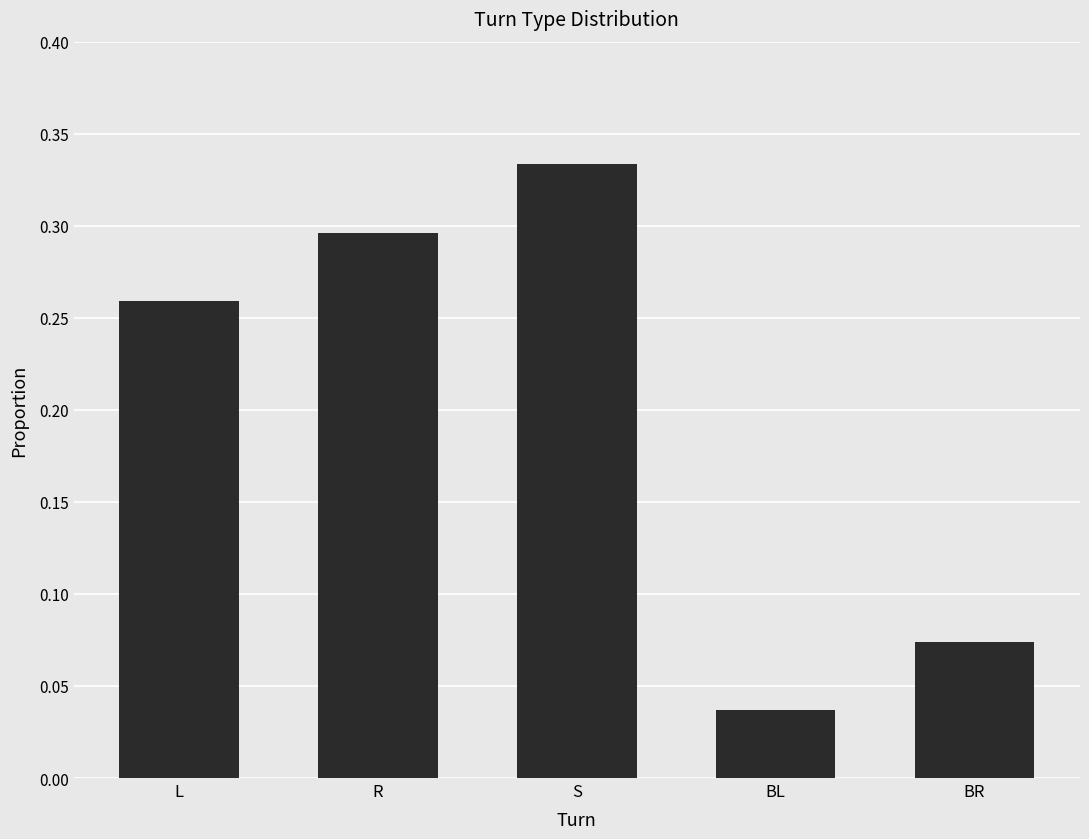

Count the values in the range 0 to 1.

5